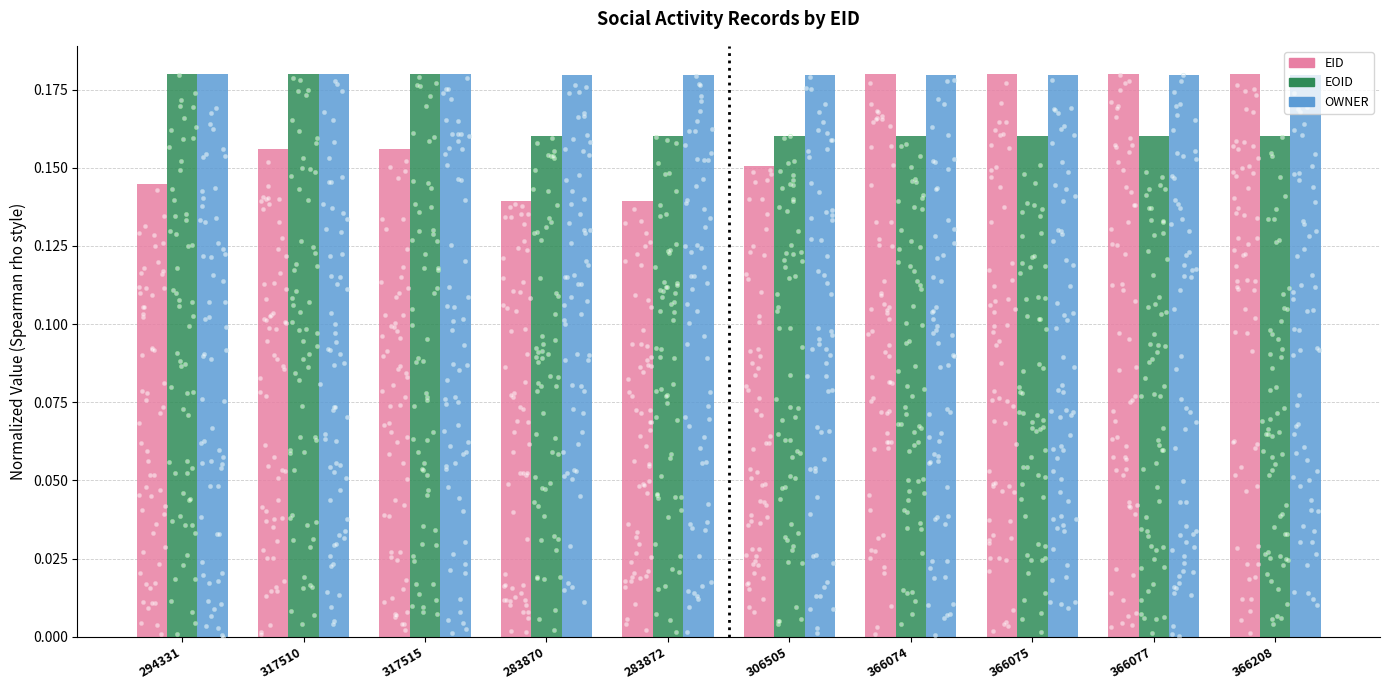

What is the total value across all series at 366074?

0.5